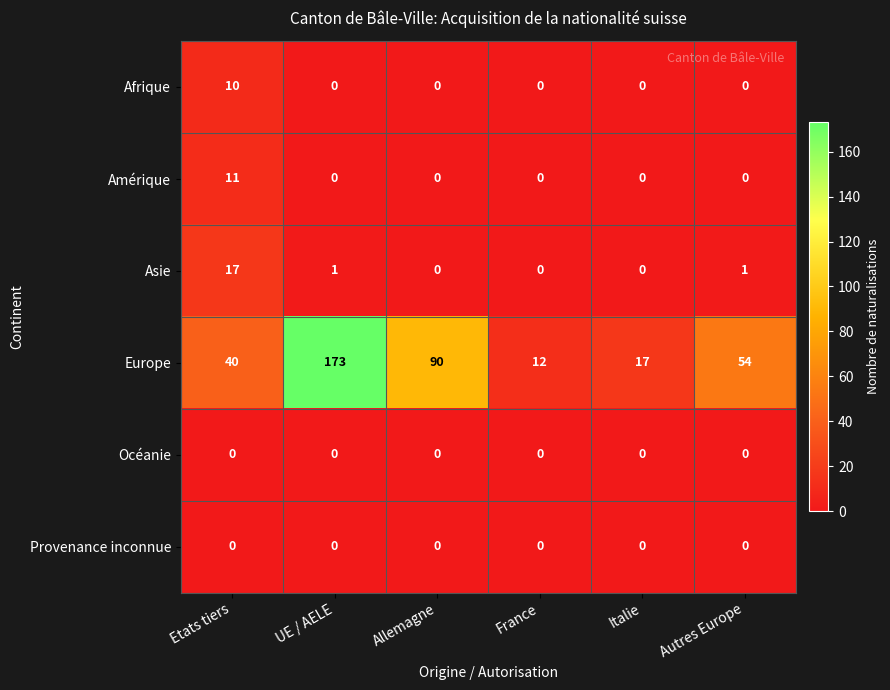

What is the spread (max minus min) of values at Etats tiers?

40